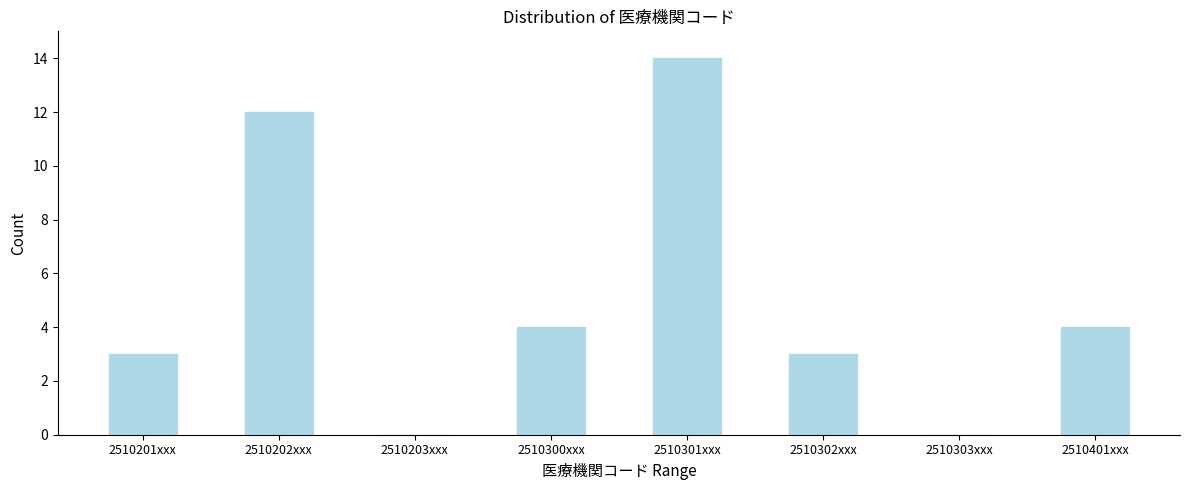

Reading left to right, what are all the values shown in this chart?

2510201xxx=3	2510202xxx=12	2510203xxx=0	2510300xxx=4	2510301xxx=14	2510302xxx=3	2510303xxx=0	2510401xxx=4